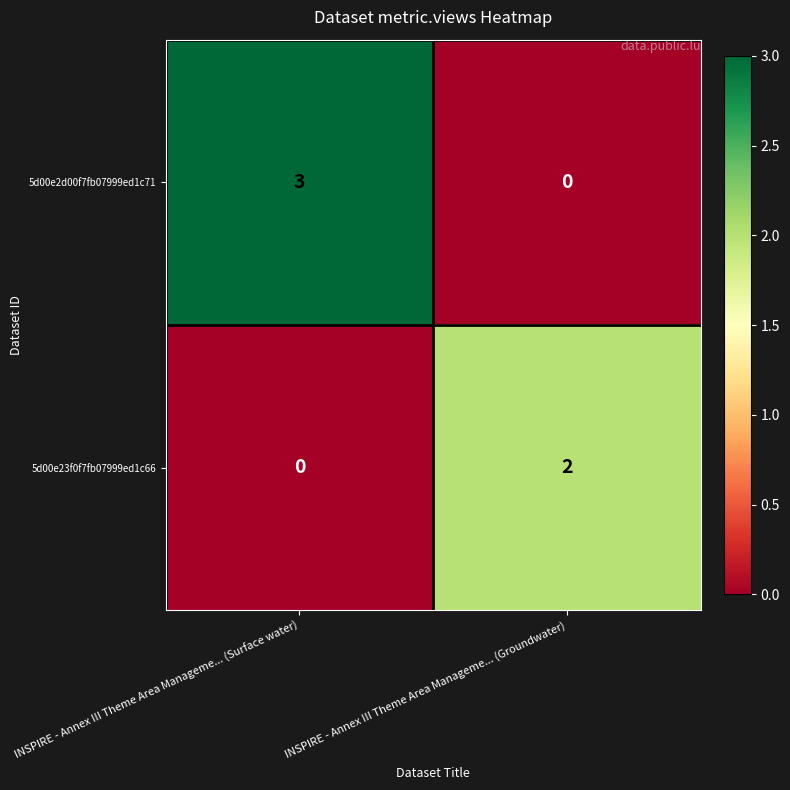

Where is 5d00e2d00f7fb07999ed1c71 nearest to the value 1?

INSPIRE - Annex III Theme Area Manageme... (Groundwater)